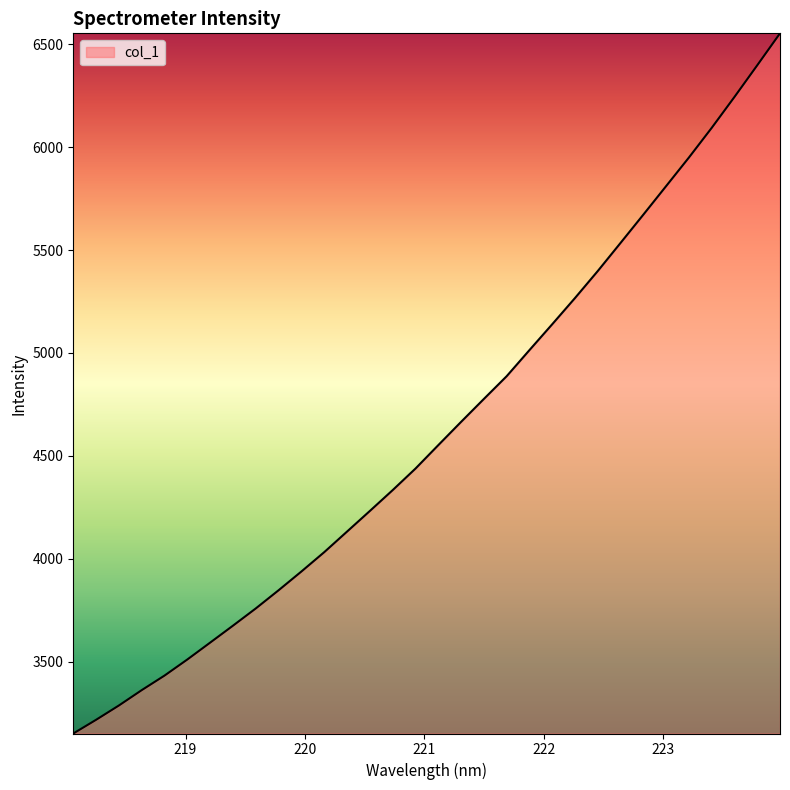

What is the smallest value displayed?

3150.8